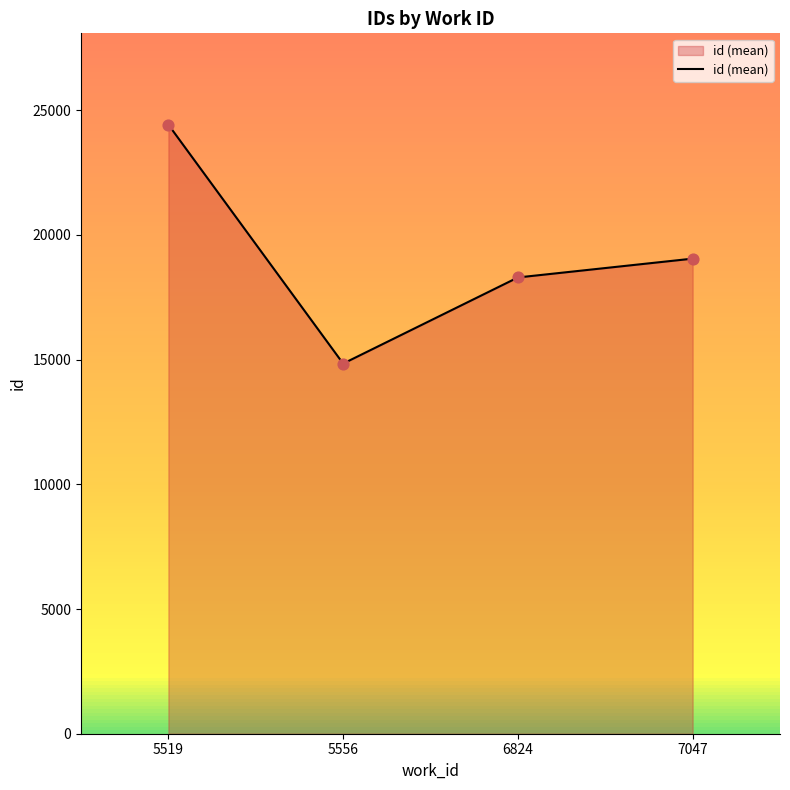

What is the change in value from 6824 to 7047?

+755